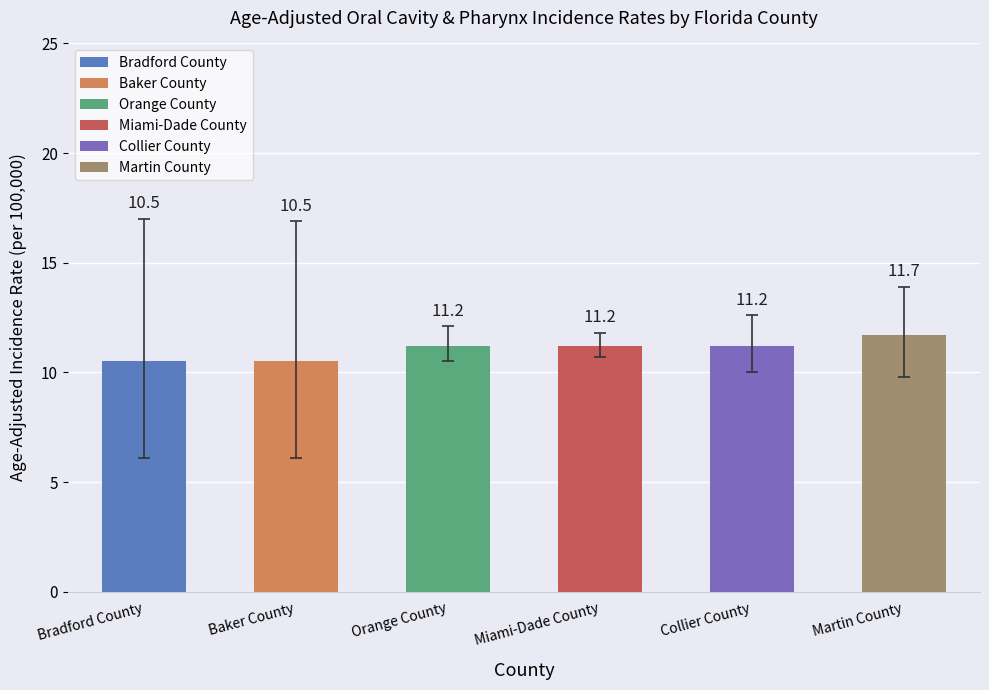

The value at Orange County is 3.6. True or false?

False